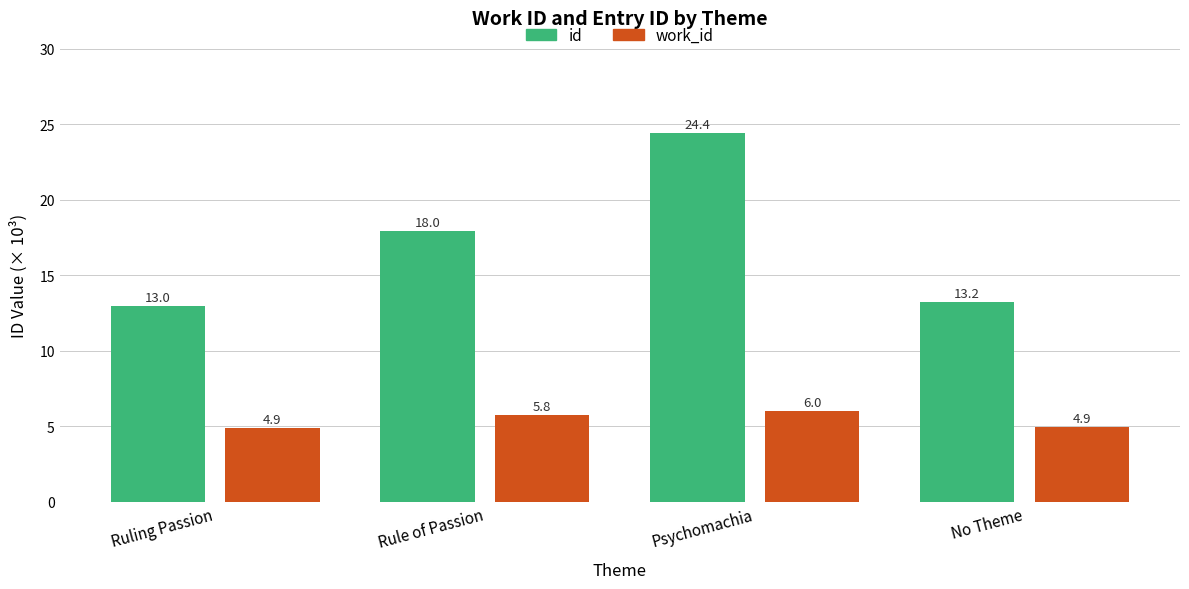

Which label corresponds to the largest value in the chart?

Psychomachia